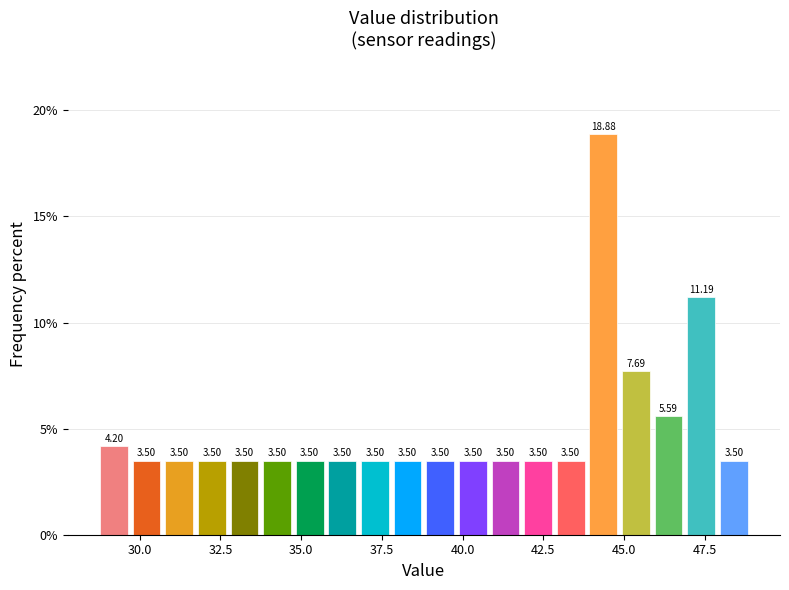

Read against the x-axis, roughly where is the centre of the tallest bar?

44.5